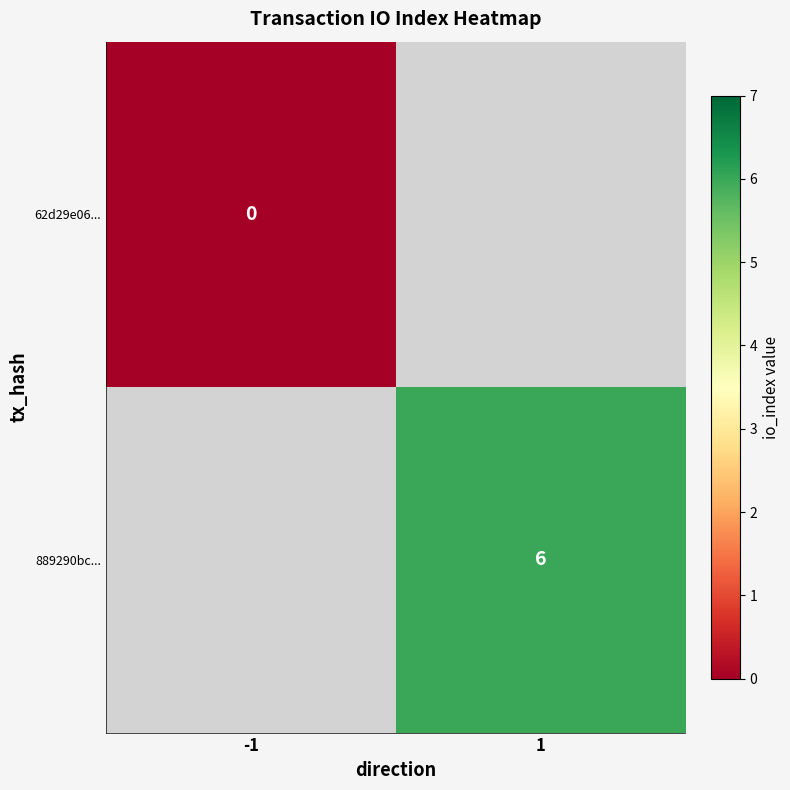

True or false: 889290bc... has a value of 3 at 1.

False